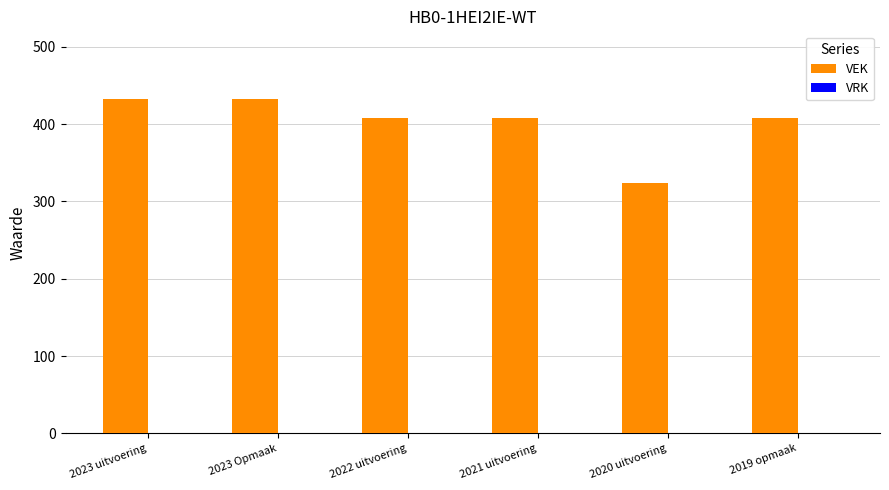

What is the change in value from 2023 Opmaak to 2019 opmaak?

-25